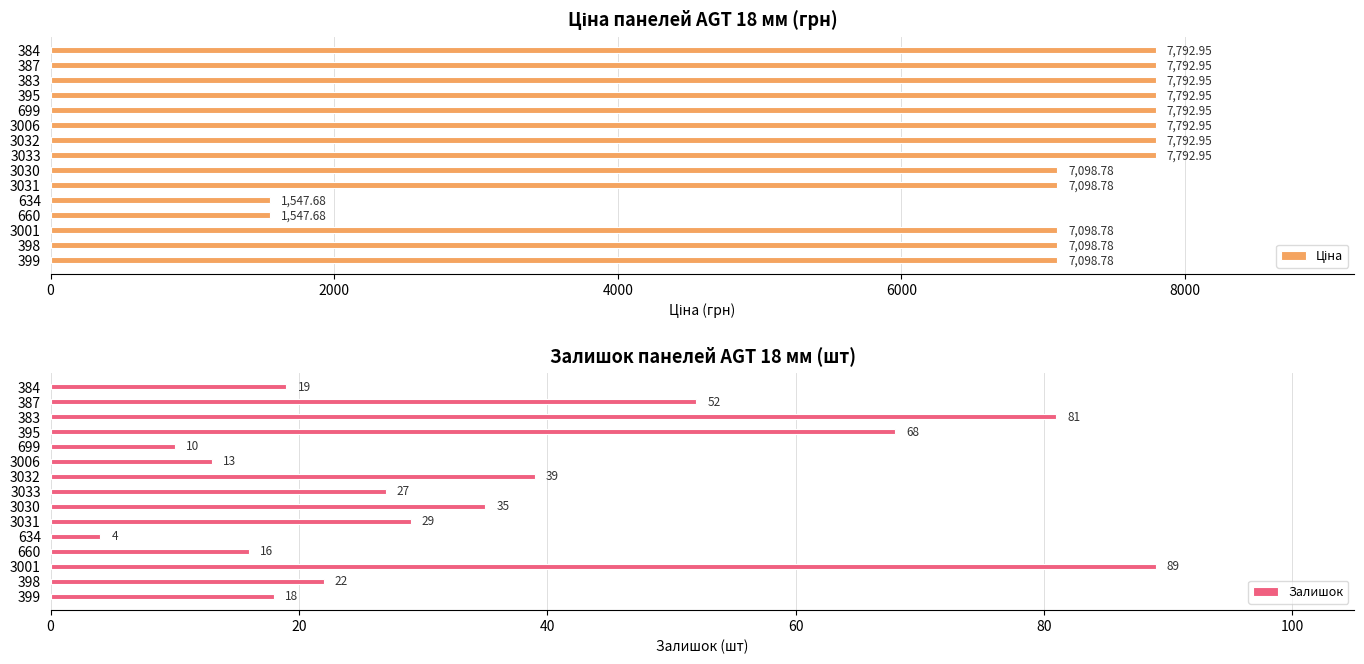

At which label does Залишок reach its peak?

3001